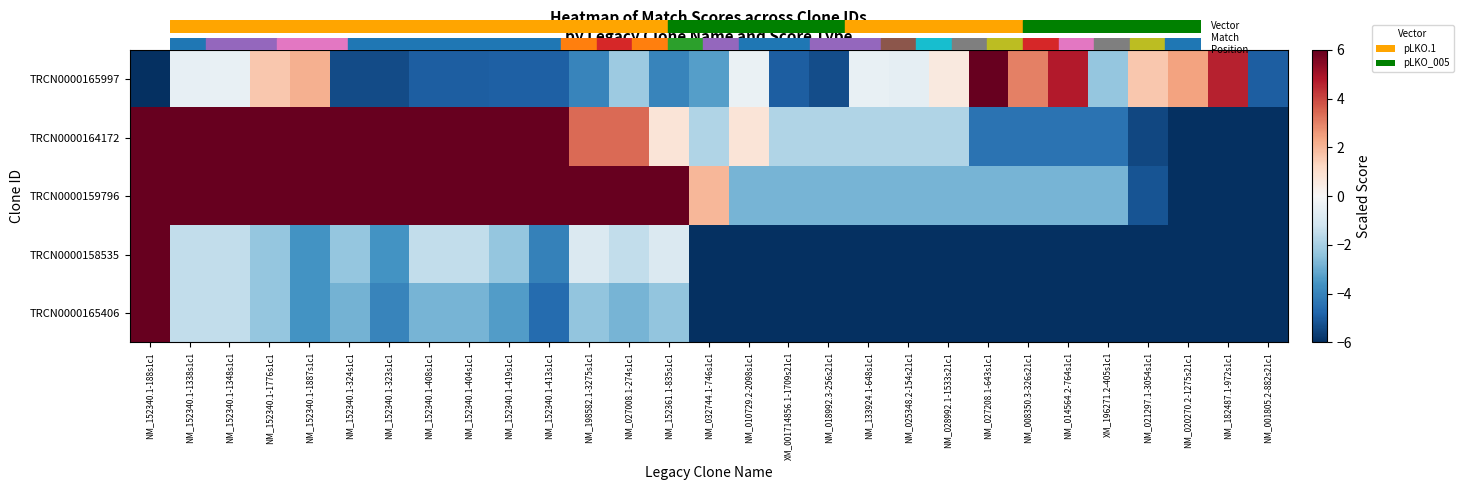

Rank the series at NM_032744.1-746s1c1 from lowest to highest value.

TRCN0000158535, TRCN0000165406, TRCN0000165997, TRCN0000164172, TRCN0000159796